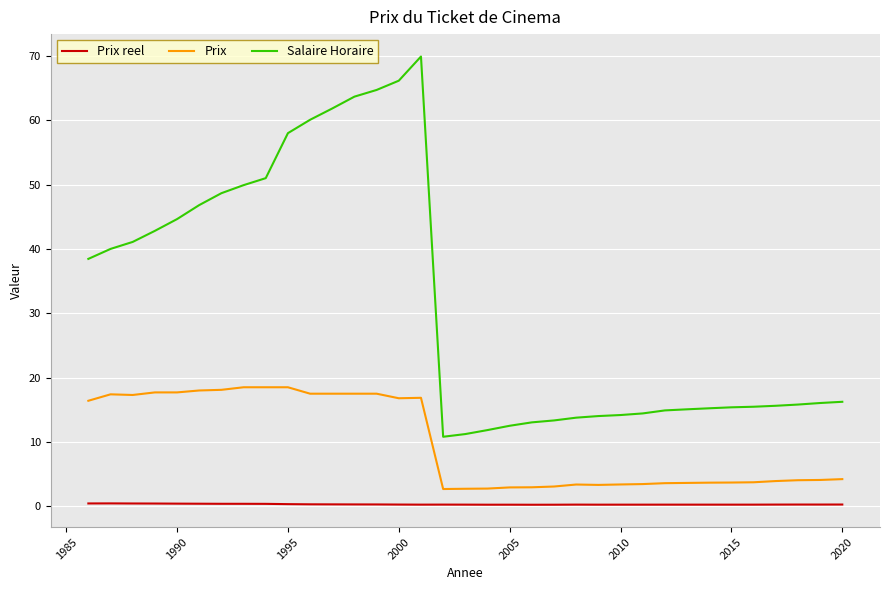

Which series has the largest total across all categories?

Salaire Horaire